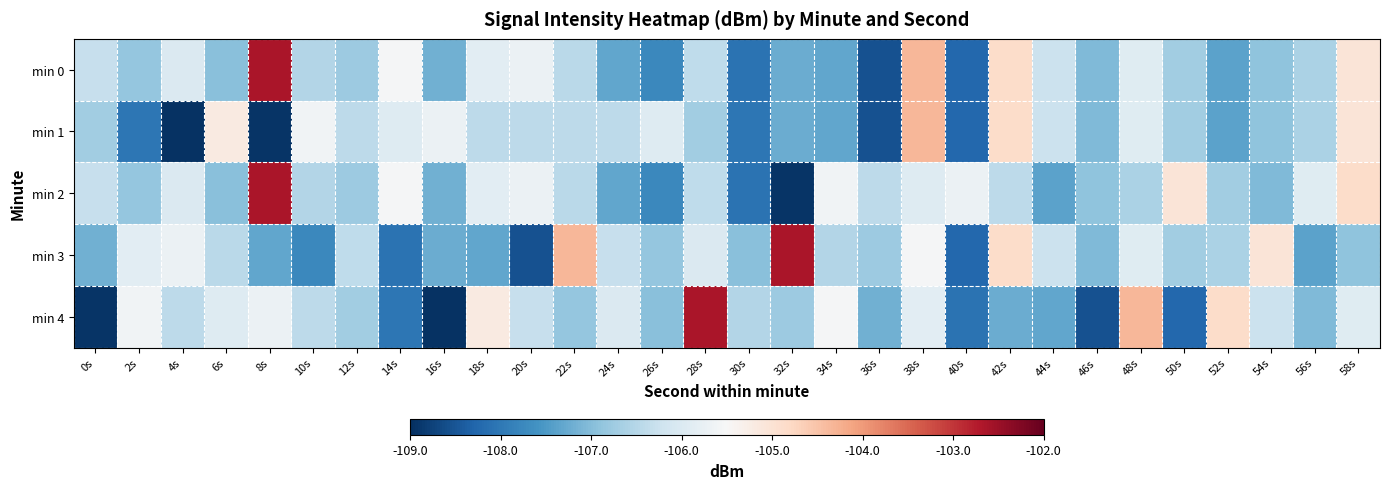

Which series has the widest spread of values?

min 4